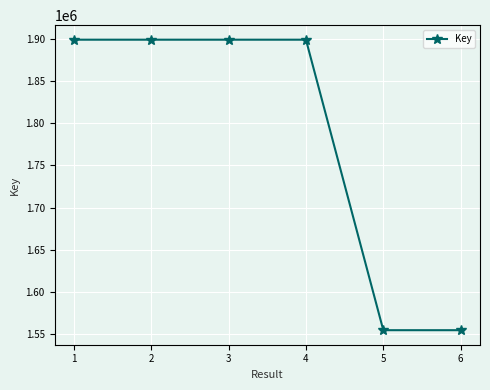

How many data points are less than 1899124?

3